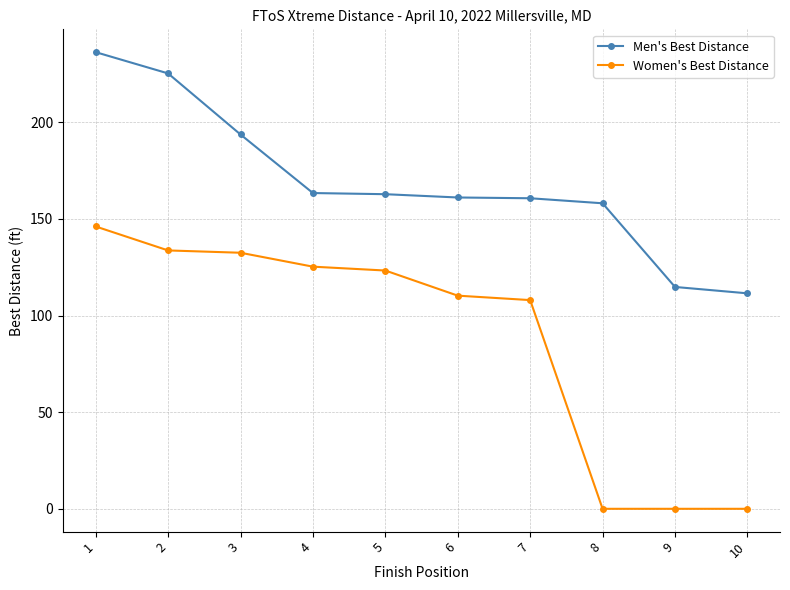

True or false: Men's Best Distance and Women's Best Distance cross at least once.

False